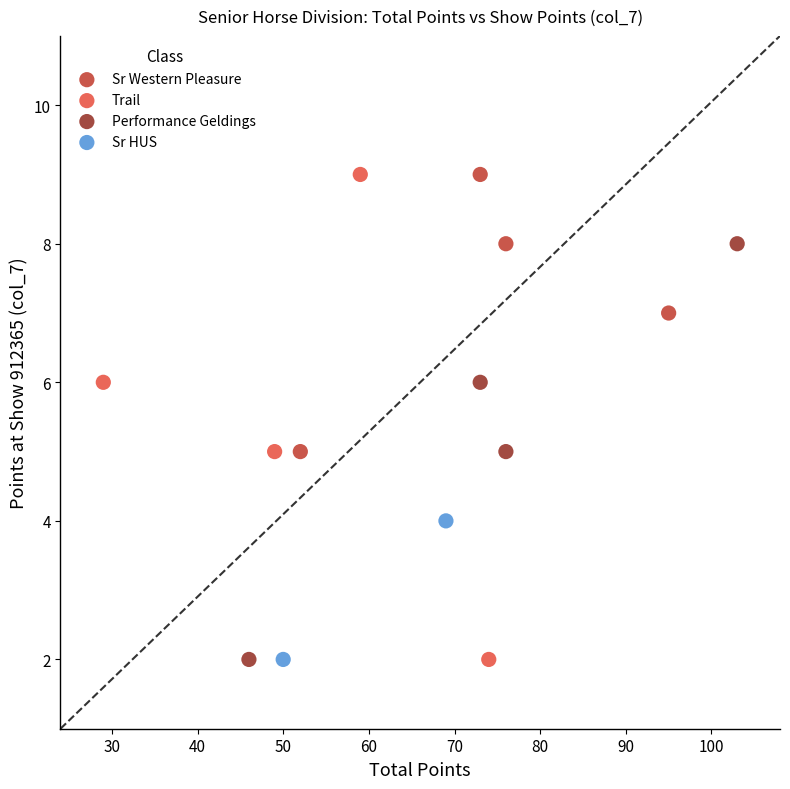

What are all the series names shown in the legend?

Sr Western Pleasure, Trail, Performance Geldings, Sr HUS